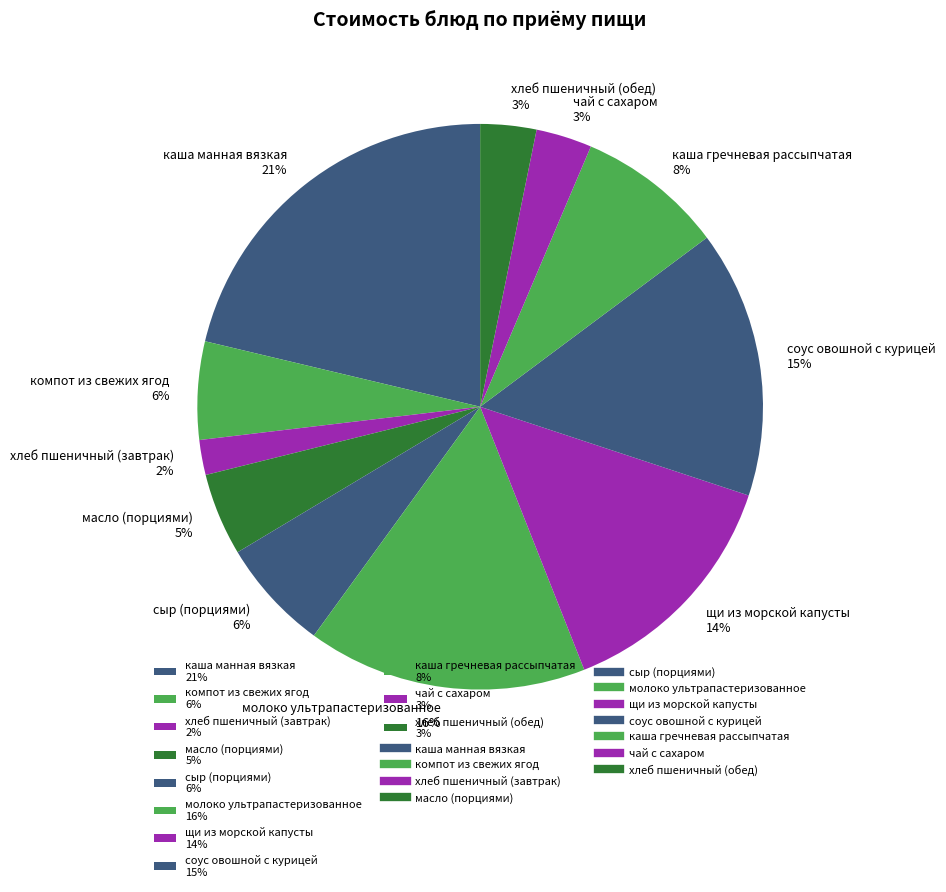

Which slice is the largest?

каша манная вязкая